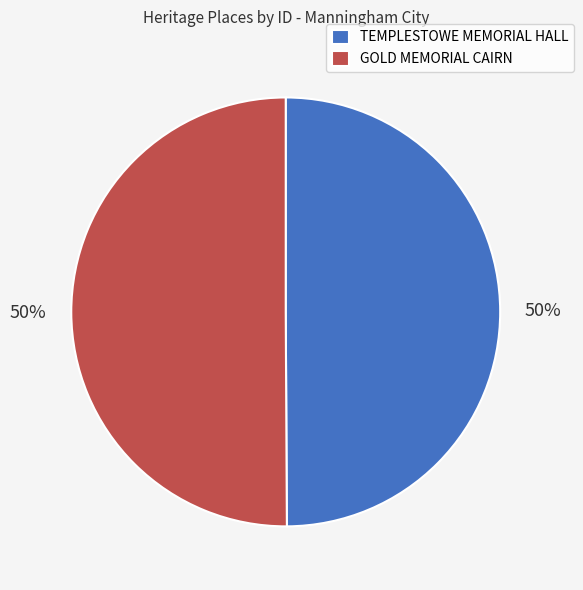

Combined, do TEMPLESTOWE MEMORIAL HALL and GOLD MEMORIAL CAIRN account for over 50%?

Yes